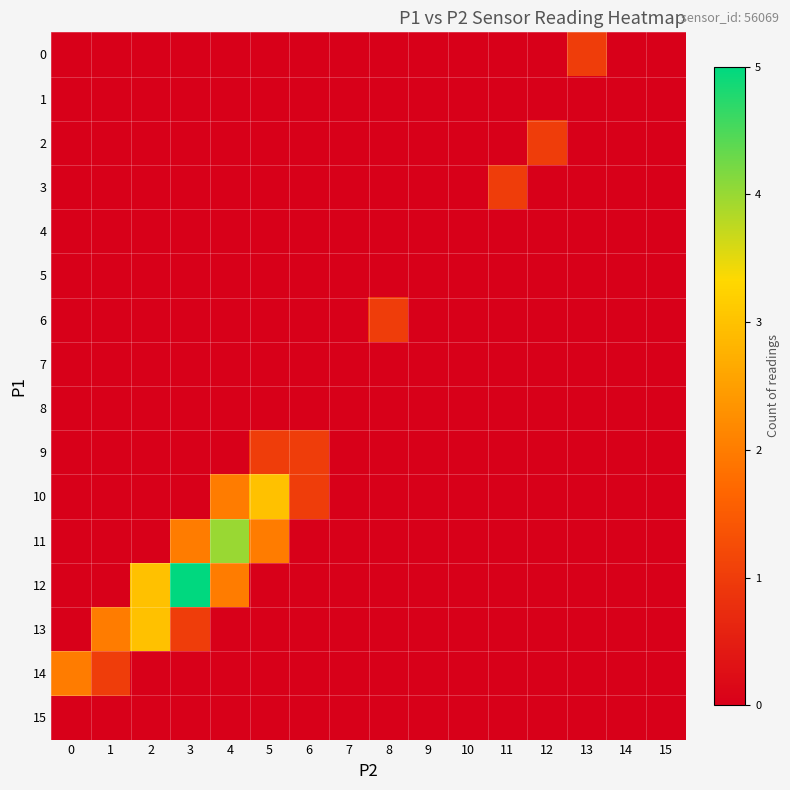

Reading left to right, list all the values displayed in this chart.

0: 0=0	1=0	2=0	3=0	4=0	5=0	6=0	7=0	8=0	9=0	10=0	11=0	12=0	13=1	14=0	15=0
1: 0=0	1=0	2=0	3=0	4=0	5=0	6=0	7=0	8=0	9=0	10=0	11=0	12=0	13=0	14=0	15=0
2: 0=0	1=0	2=0	3=0	4=0	5=0	6=0	7=0	8=0	9=0	10=0	11=0	12=1	13=0	14=0	15=0
3: 0=0	1=0	2=0	3=0	4=0	5=0	6=0	7=0	8=0	9=0	10=0	11=1	12=0	13=0	14=0	15=0
4: 0=0	1=0	2=0	3=0	4=0	5=0	6=0	7=0	8=0	9=0	10=0	11=0	12=0	13=0	14=0	15=0
5: 0=0	1=0	2=0	3=0	4=0	5=0	6=0	7=0	8=0	9=0	10=0	11=0	12=0	13=0	14=0	15=0
6: 0=0	1=0	2=0	3=0	4=0	5=0	6=0	7=0	8=1	9=0	10=0	11=0	12=0	13=0	14=0	15=0
7: 0=0	1=0	2=0	3=0	4=0	5=0	6=0	7=0	8=0	9=0	10=0	11=0	12=0	13=0	14=0	15=0
8: 0=0	1=0	2=0	3=0	4=0	5=0	6=0	7=0	8=0	9=0	10=0	11=0	12=0	13=0	14=0	15=0
9: 0=0	1=0	2=0	3=0	4=0	5=1	6=1	7=0	8=0	9=0	10=0	11=0	12=0	13=0	14=0	15=0
10: 0=0	1=0	2=0	3=0	4=2	5=3	6=1	7=0	8=0	9=0	10=0	11=0	12=0	13=0	14=0	15=0
11: 0=0	1=0	2=0	3=2	4=4	5=2	6=0	7=0	8=0	9=0	10=0	11=0	12=0	13=0	14=0	15=0
12: 0=0	1=0	2=3	3=5	4=2	5=0	6=0	7=0	8=0	9=0	10=0	11=0	12=0	13=0	14=0	15=0
13: 0=0	1=2	2=3	3=1	4=0	5=0	6=0	7=0	8=0	9=0	10=0	11=0	12=0	13=0	14=0	15=0
14: 0=2	1=1	2=0	3=0	4=0	5=0	6=0	7=0	8=0	9=0	10=0	11=0	12=0	13=0	14=0	15=0
15: 0=0	1=0	2=0	3=0	4=0	5=0	6=0	7=0	8=0	9=0	10=0	11=0	12=0	13=0	14=0	15=0